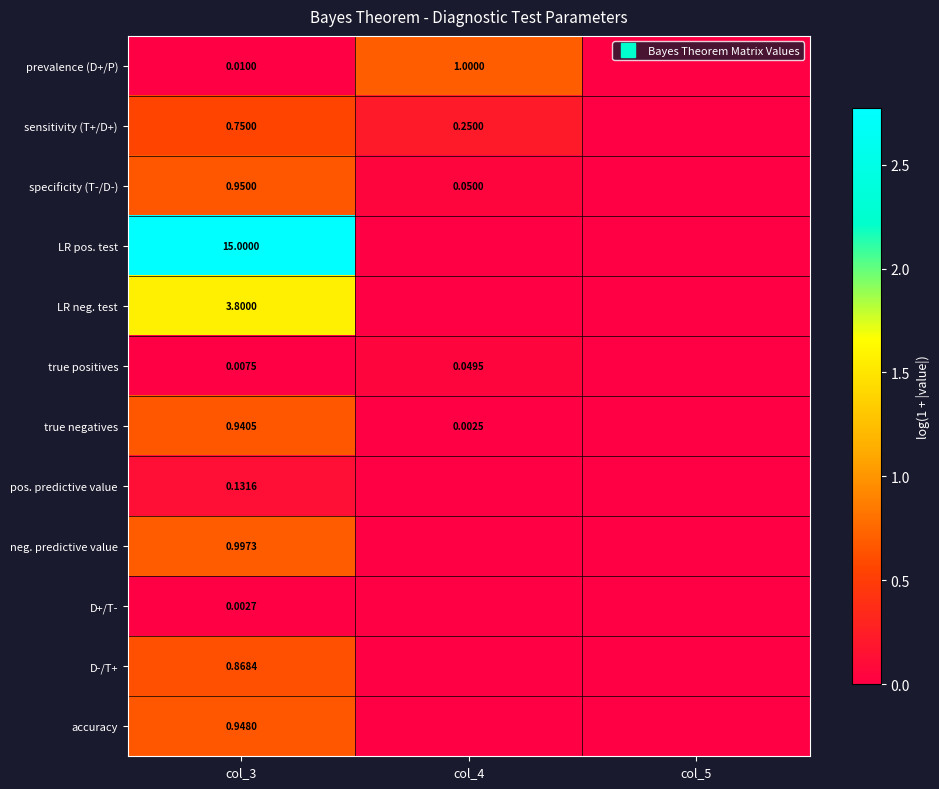

Count the pos. predictive value values in the range 0 to 1.

3